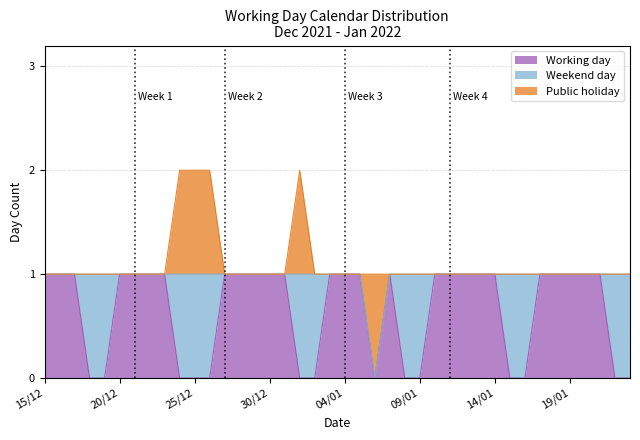

True or false: Weekend day and Public holiday intersect in this chart.

False